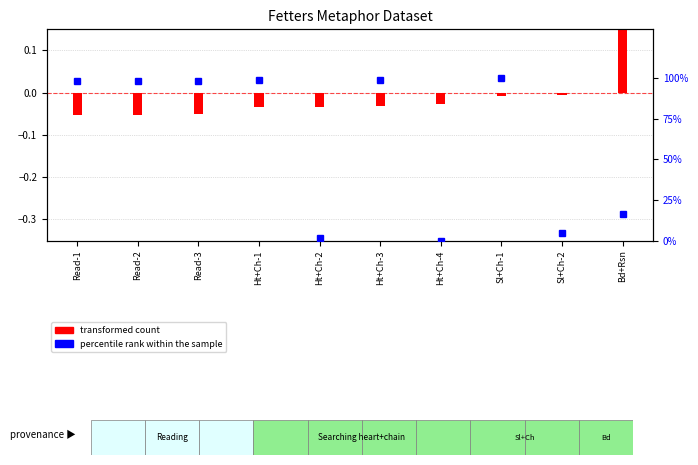

How many distinct data groups are displayed?

2